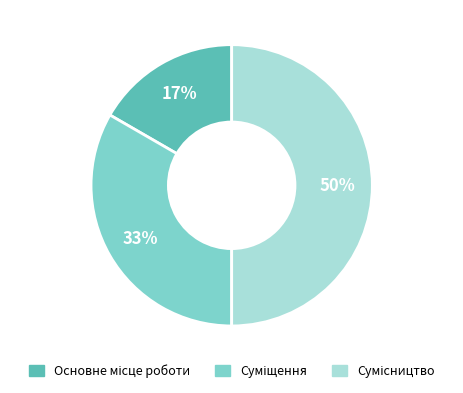

To the nearest percent, what is the difference between the largest and smallest slice percentages?

33%